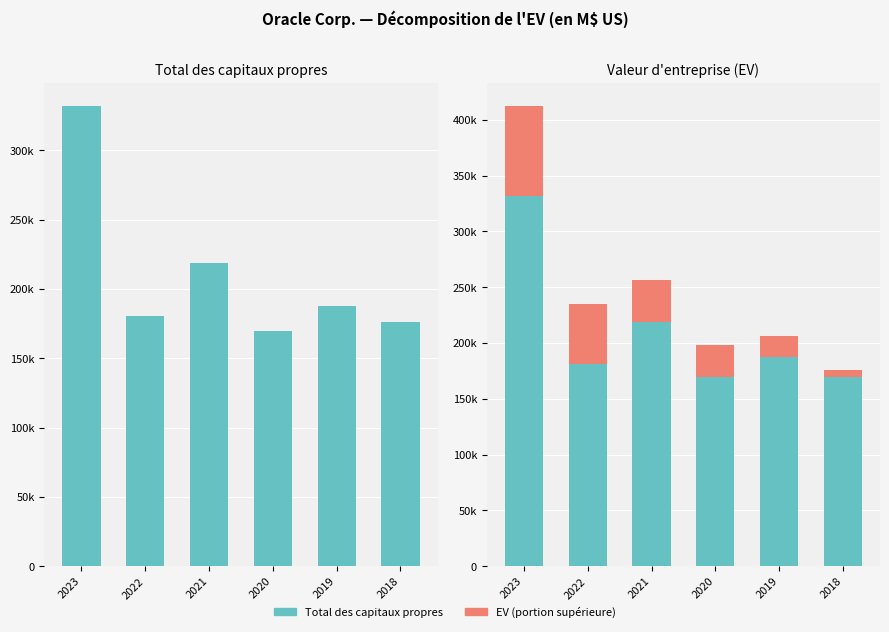

Reading left to right, what are all the values shown in this chart?

Total des capitaux propres: 331731	180814	218462	169789	187784	176067
EV au-dessus des CP: 80294	53957	37691	28540	18340	-6642